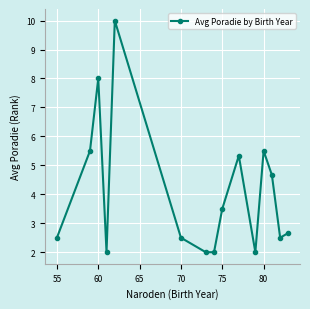

How many interior local peaks (higher than both neighbors) does the data have?

4